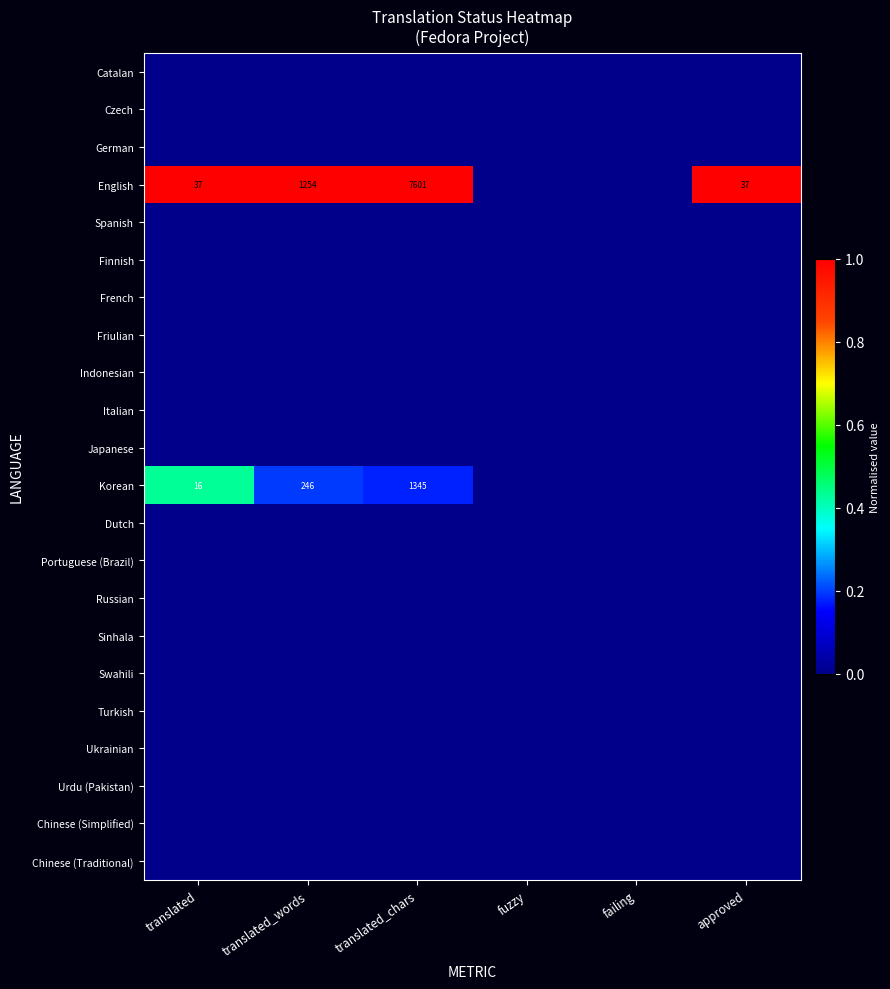

List the series in order of their peak value, lowest first.

Catalan, Czech, German, Spanish, Finnish, French, Friulian, Indonesian, Italian, Japanese, Dutch, Portuguese (Brazil), Russian, Sinhala, Swahili, Turkish, Ukrainian, Urdu (Pakistan), Chinese (Simplified), Chinese (Traditional), Korean, English